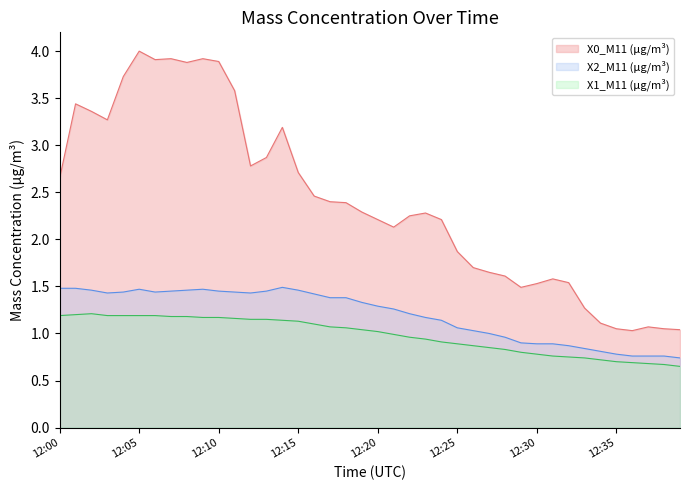

True or false: X1_M11 (μg/m³) has a value of 1.1 at 12:12.

True